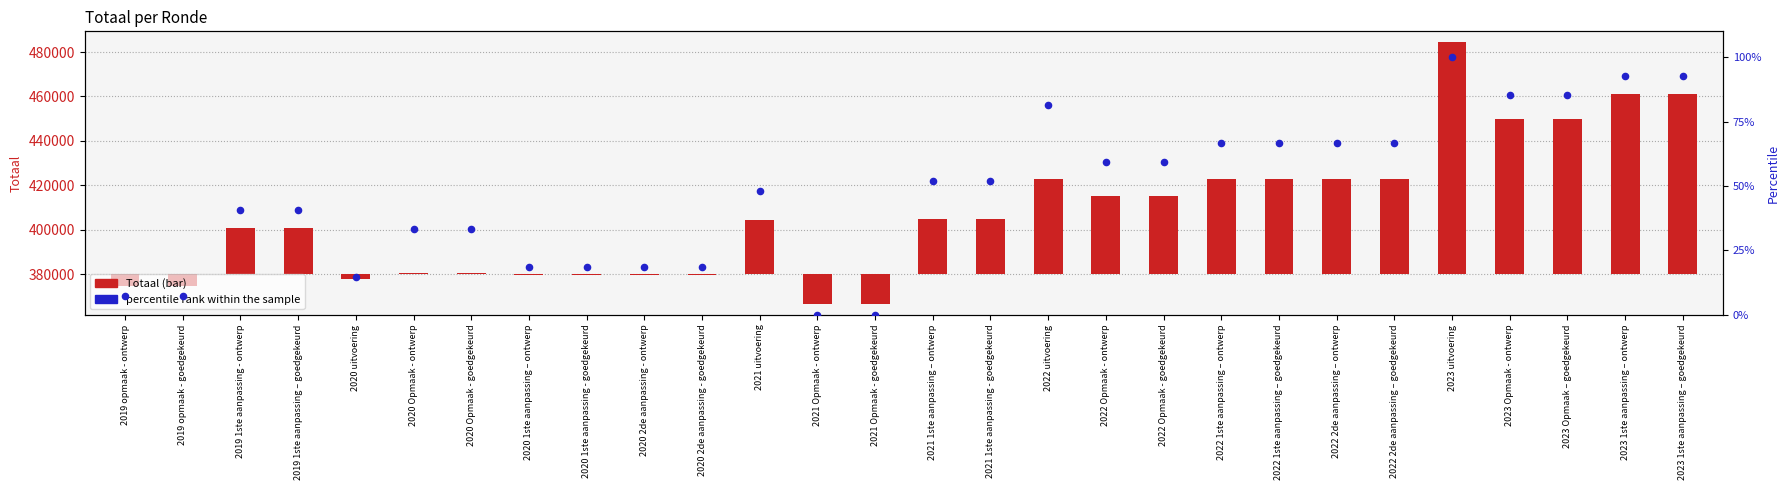

Which series has the largest Y range (max minus min)?

Totaal (bar)